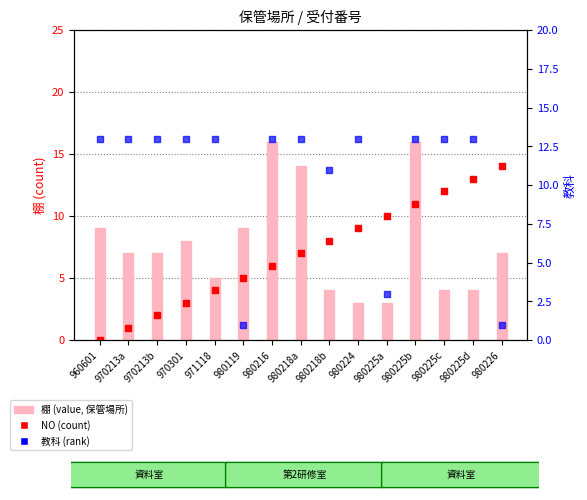

What are all the series names shown in the legend?

棚 (value), NO (count), 教科 (rank)